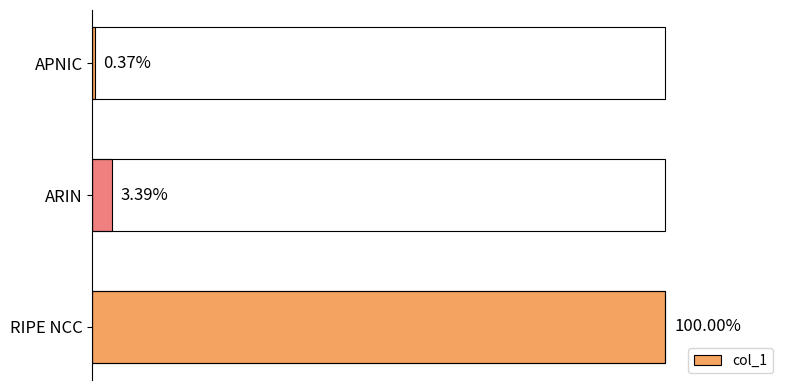

Between APNIC and ARIN, which is larger?

ARIN